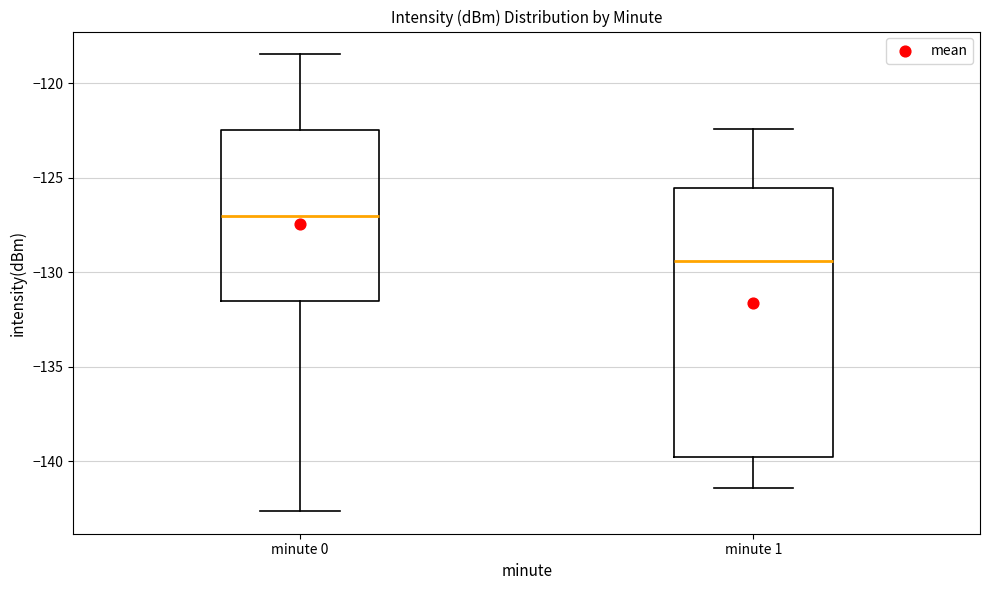

Where does the lower whisker of the box for minute 1 end on the y-axis? The values are not printed on the chart, so give them approximately, as read against the axis.

-141.5